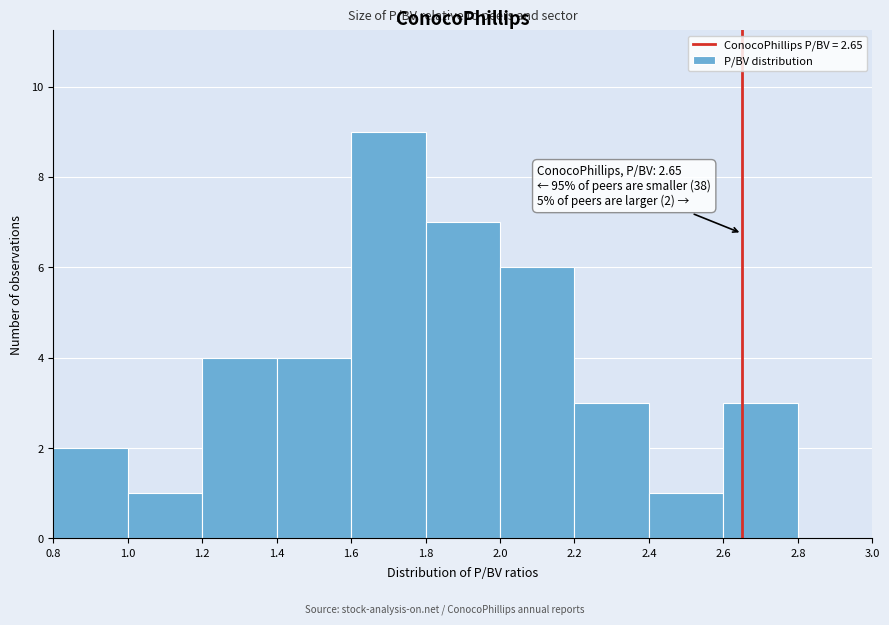

Which range on the x-axis has the tallest bar?

1.6 to 1.8